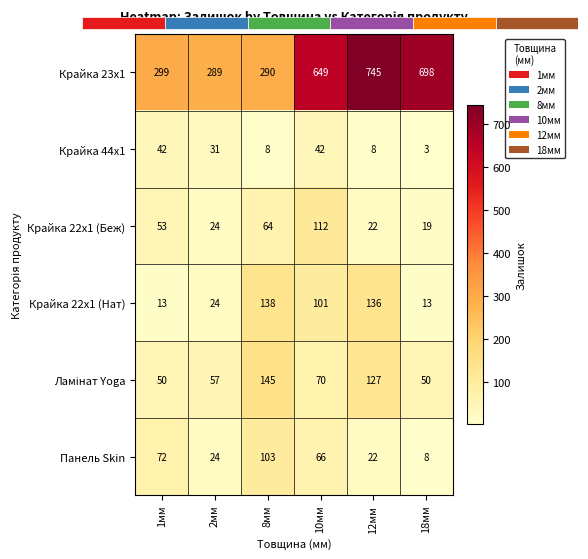

The value of Панель Skin at 2мм is 36. True or false?

False